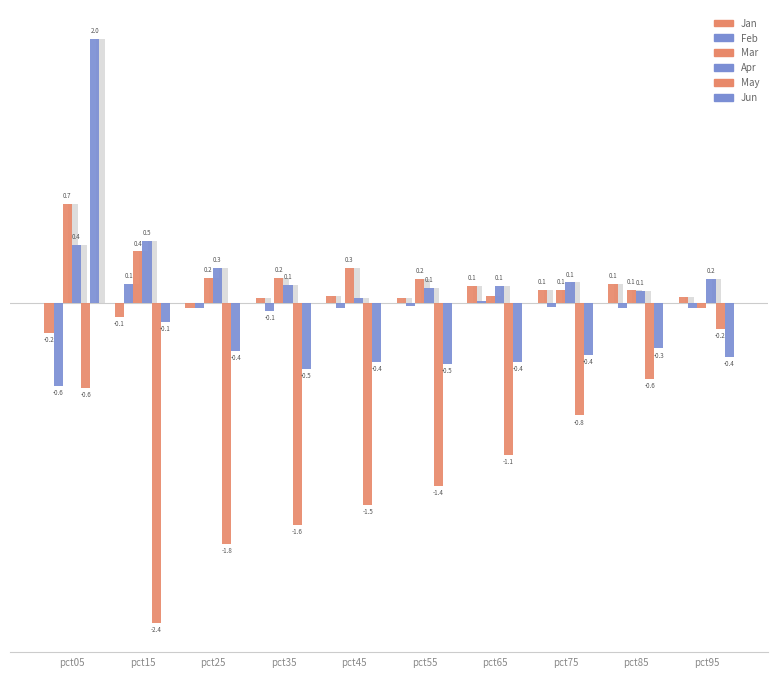

The value of Feb at pct25 is -0.0. True or false?

True